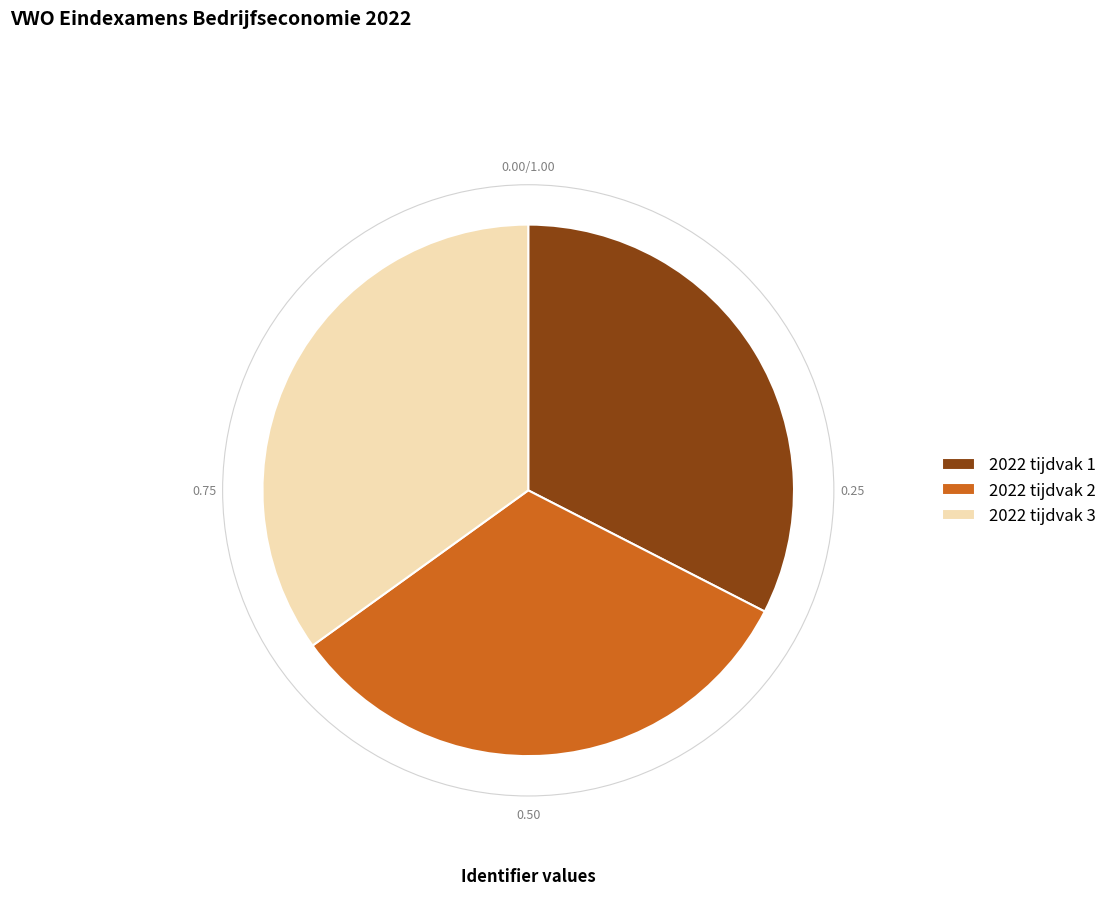

What is the ratio of the value at 2022 tijdvak 3 to the value at 2022 tijdvak 1?

1.1